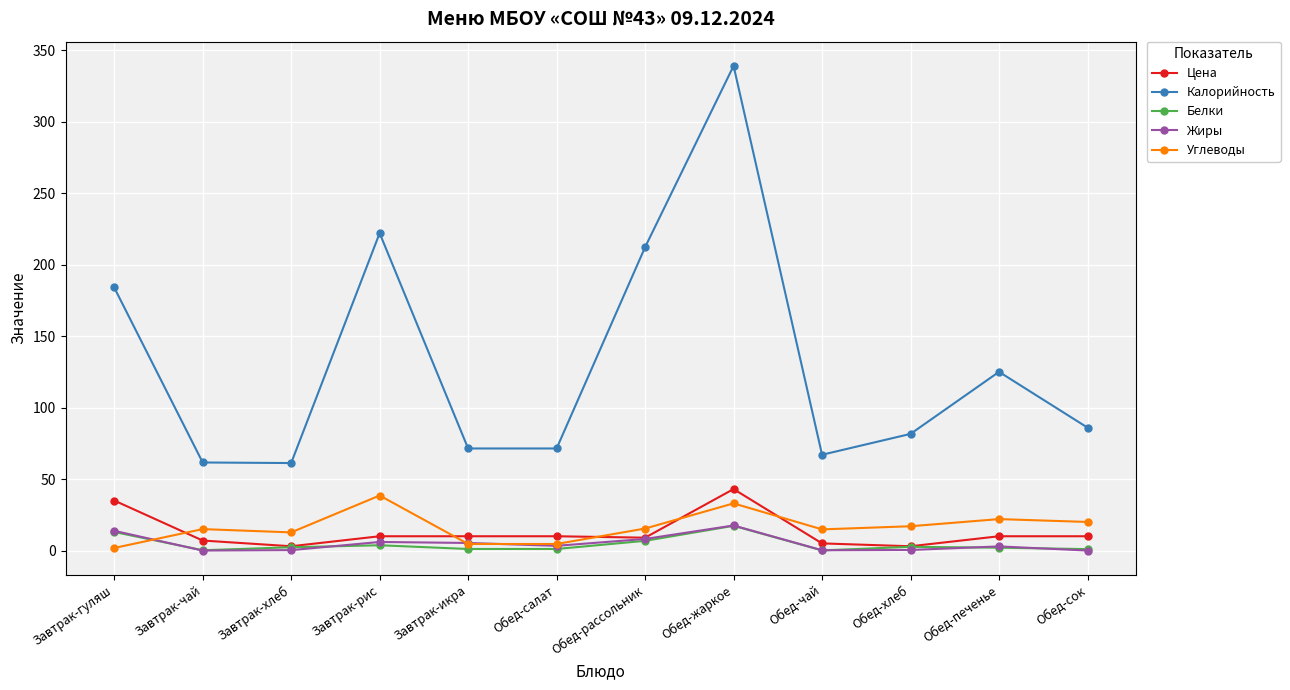

True or false: Цена and Калорийность cross at least once.

False